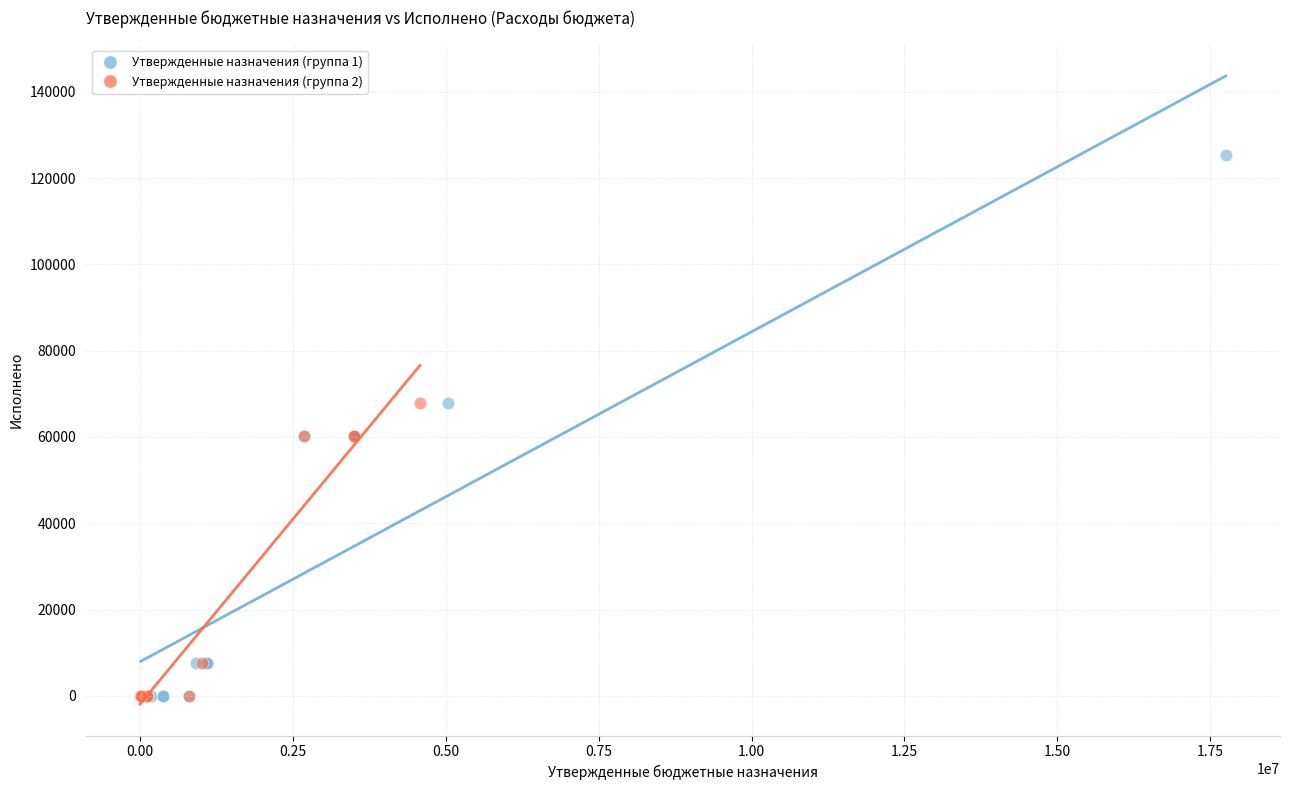

Which series reaches the maximum Y coordinate?

Утвержденные назначения (группа 1)